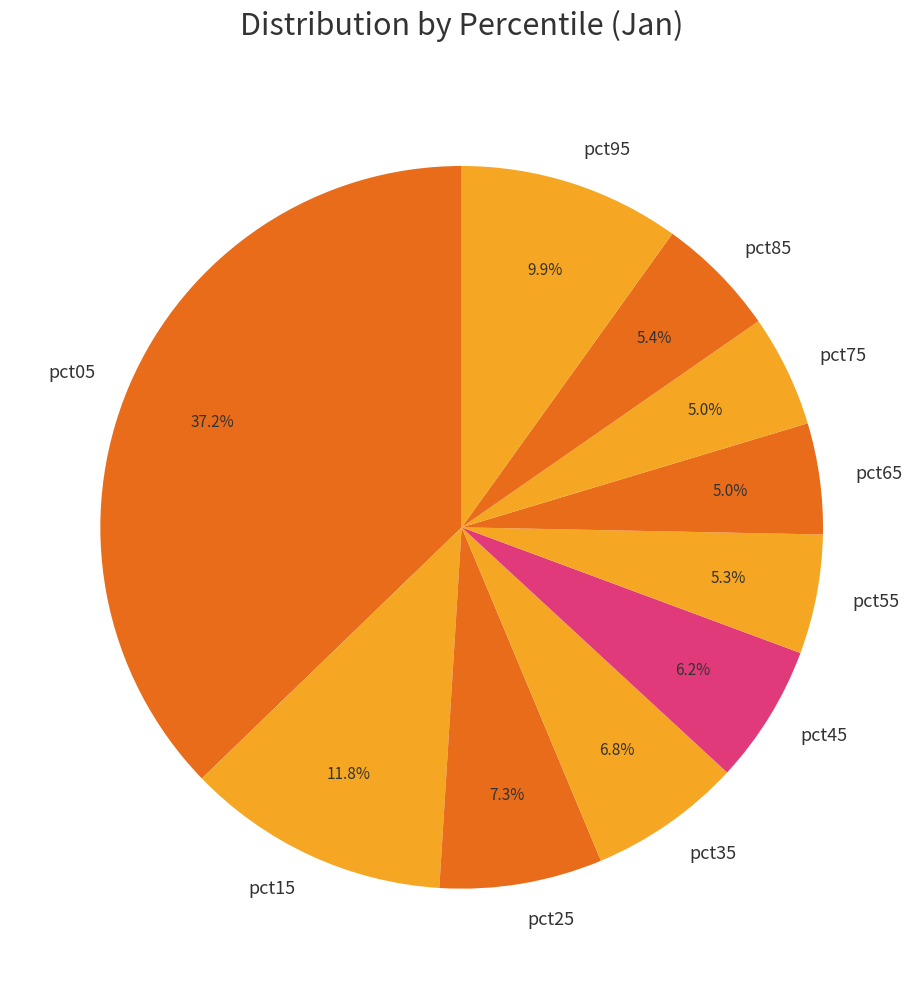

Is it true that pct95 is 10% of the pie?

True